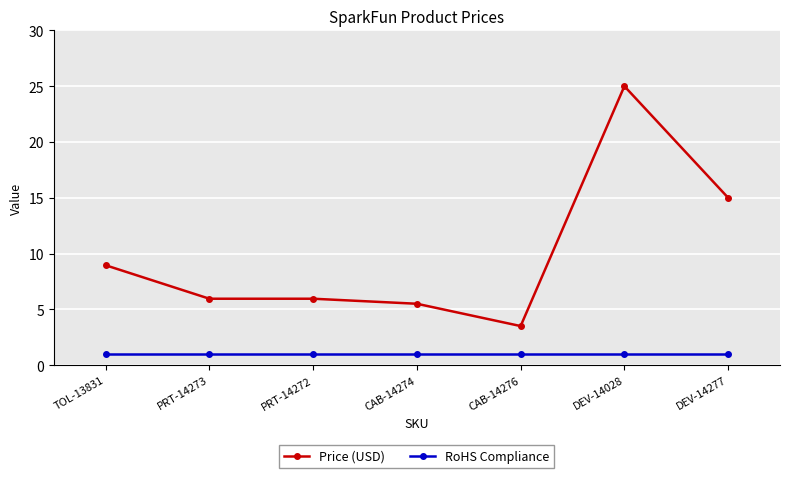

What position from the right is PRT-14273?

6